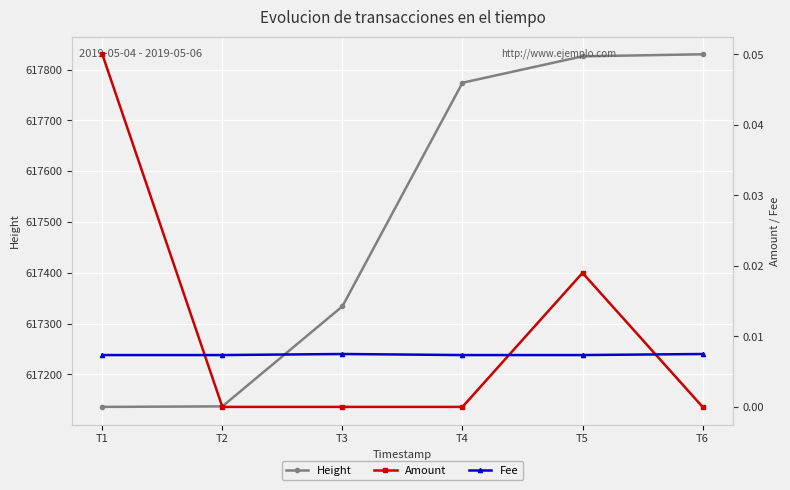

What is the difference between the highest and lowest values at T5?

617826.0